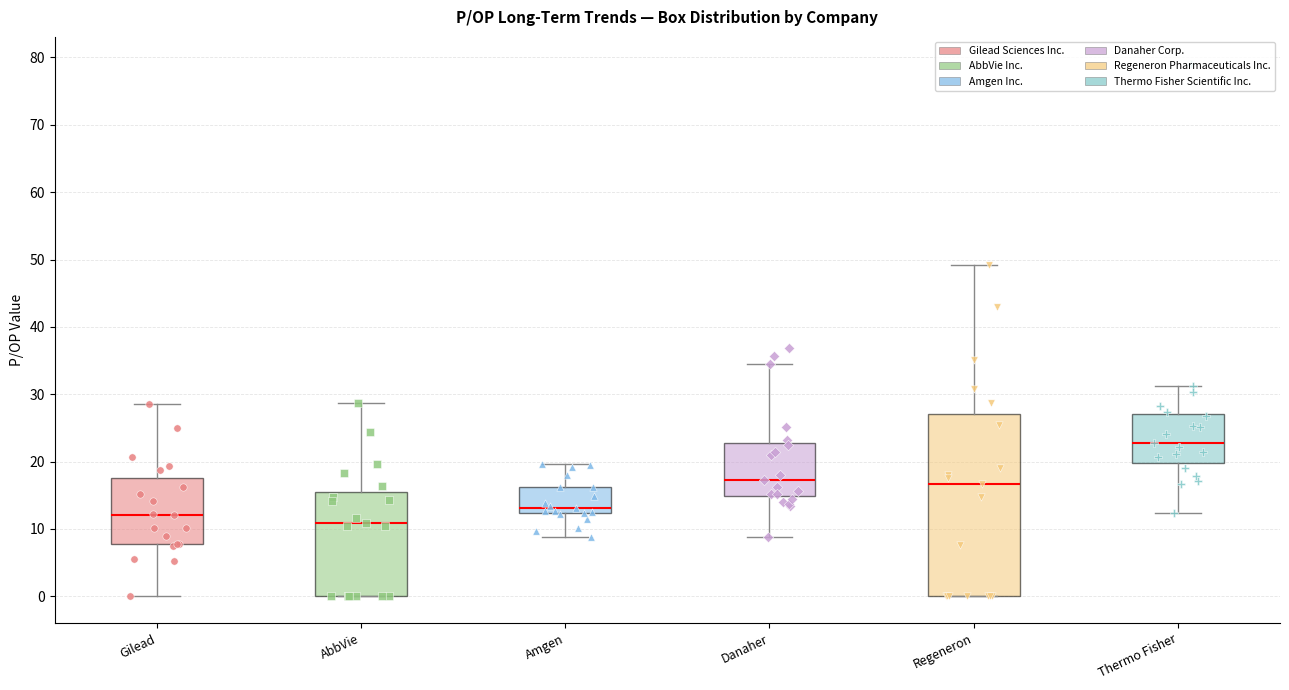

Reading left to right, transcribe this box plot: for each box, give where its median line is, the range the box spans, and where its two whiskers end, as read against the y-axis. The values are not printed on the chart, so give them approximately, as read against the axis.

Gilead: median 12, box 8 to 18, whiskers 0 to 29
AbbVie: median 11, box 0 to 16, whiskers 0 to 29
Amgen: median 13, box 12 to 16, whiskers 9 to 20
Danaher: median 17, box 15 to 23, whiskers 9 to 34
Regeneron: median 17, box 0 to 27, whiskers 0 to 49
Thermo Fisher: median 23, box 20 to 27, whiskers 12 to 31